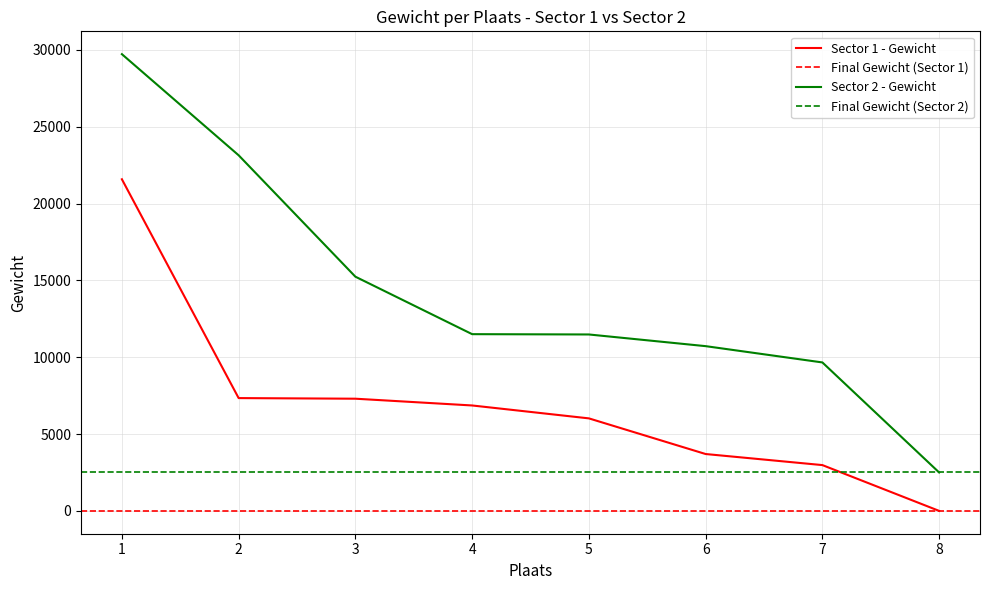

True or false: Sector 1 - Gewicht has a value of 0 at 8.

True